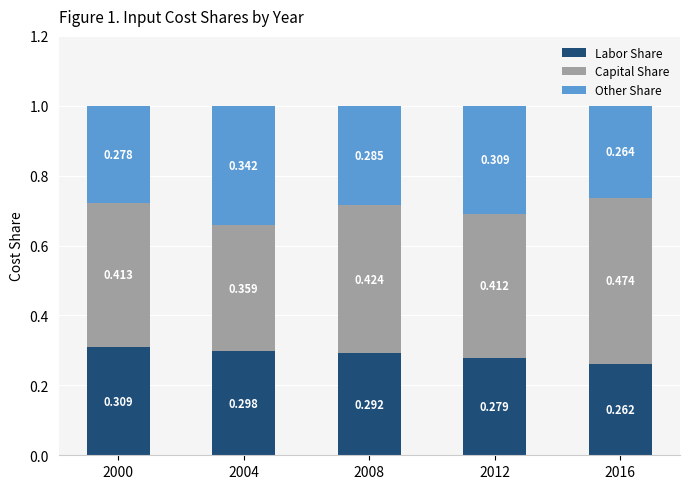

How many bars are there in total?

5